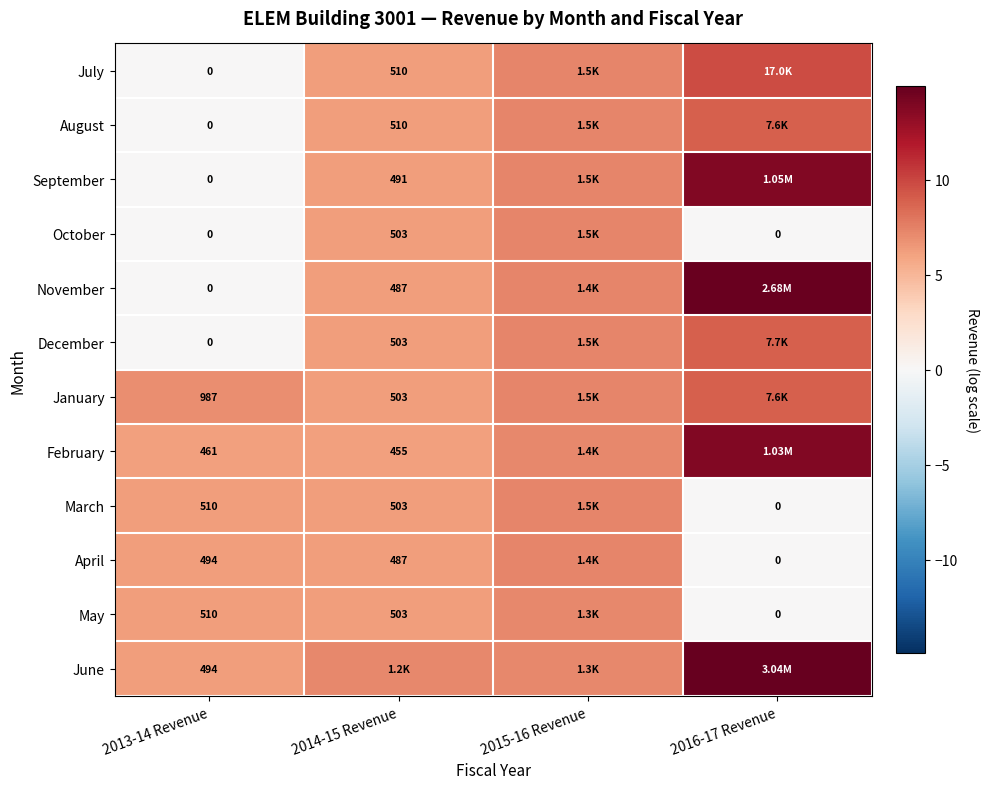

Is the value of September at 2014-15 Revenue greater than the value of August at 2015-16 Revenue?

No